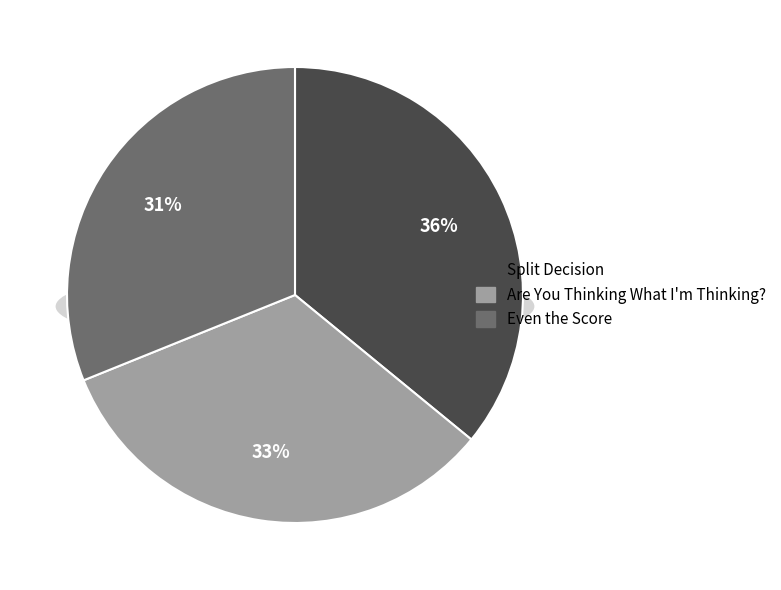

Is the sum of Even the Score and Split Decision greater than half?

Yes